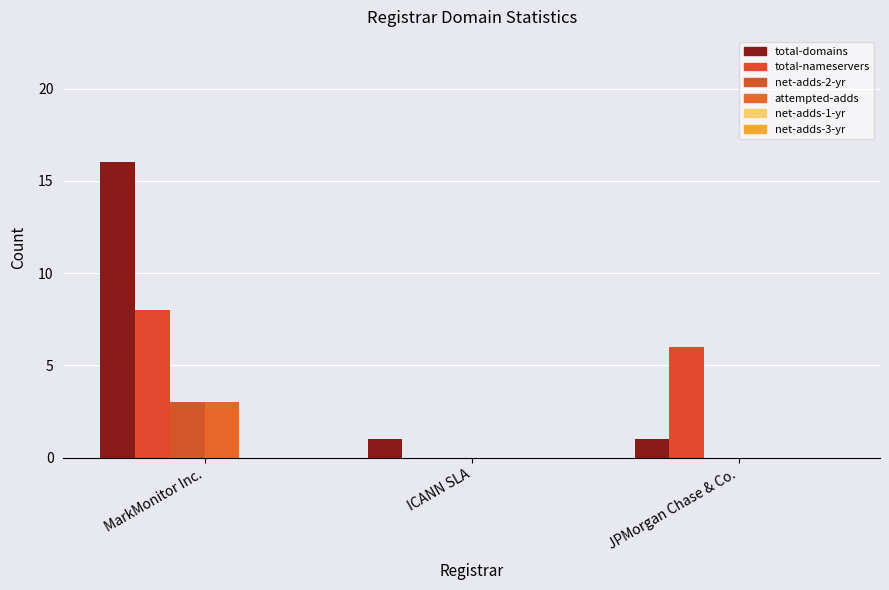

Which series has the largest total across all categories?

total-domains